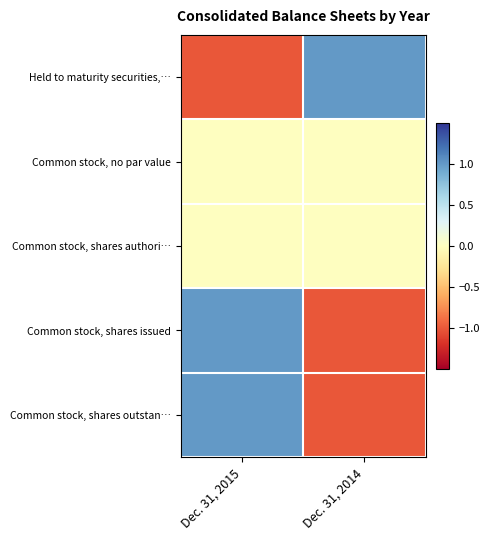

Reading left to right, transcribe all the data shown in this chart.

Held to maturity securities,…: Dec. 31, 2015=-1.0	Dec. 31, 2014=1.0
Common stock, no par value: Dec. 31, 2015=0.0	Dec. 31, 2014=0.0
Common stock, shares authori…: Dec. 31, 2015=0.0	Dec. 31, 2014=0.0
Common stock, shares issued: Dec. 31, 2015=1.0	Dec. 31, 2014=-1.0
Common stock, shares outstan…: Dec. 31, 2015=1.0	Dec. 31, 2014=-1.0